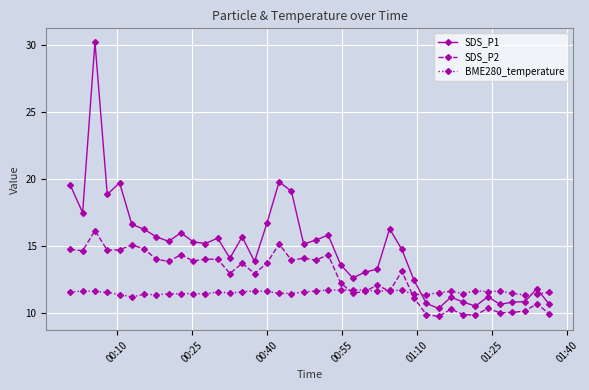

Which series has the widest spread of values?

SDS_P1